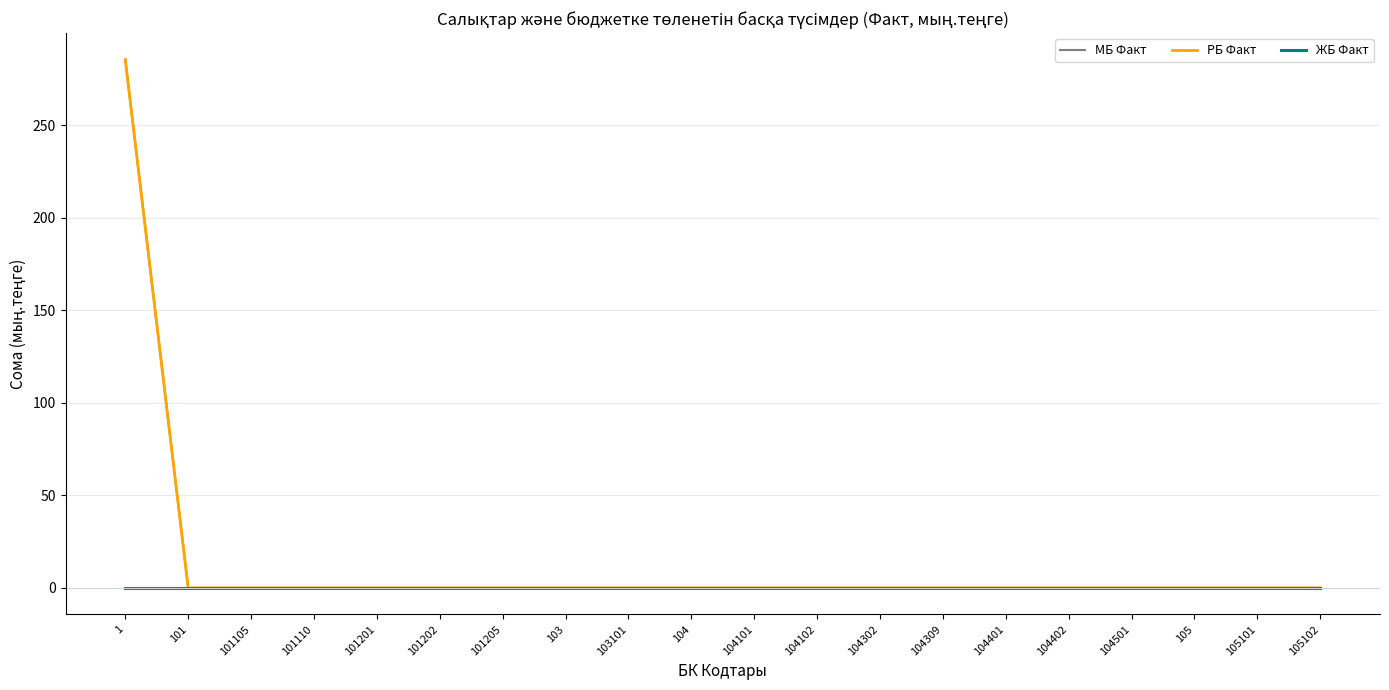

The МБ Факт series shows 285.3 at 1. True or false?

True